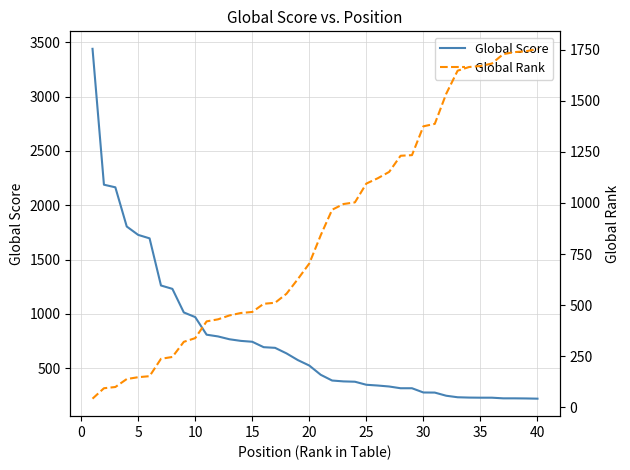

What is the highest value of the Global Score series?

3440